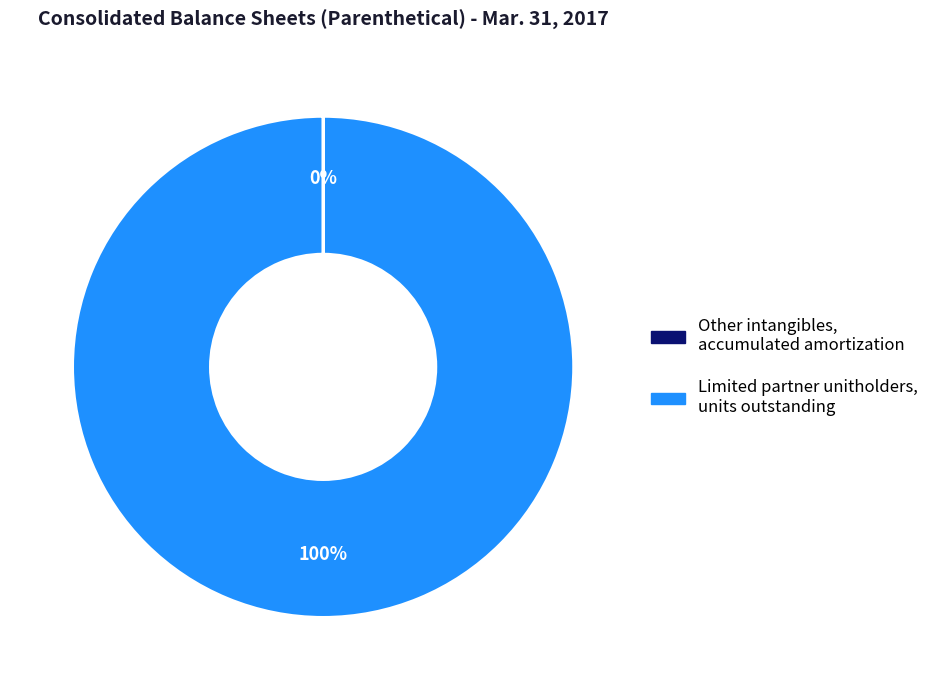

To the nearest percent, what percentage of the pie is Limited partner unitholders, units outstanding?

100%